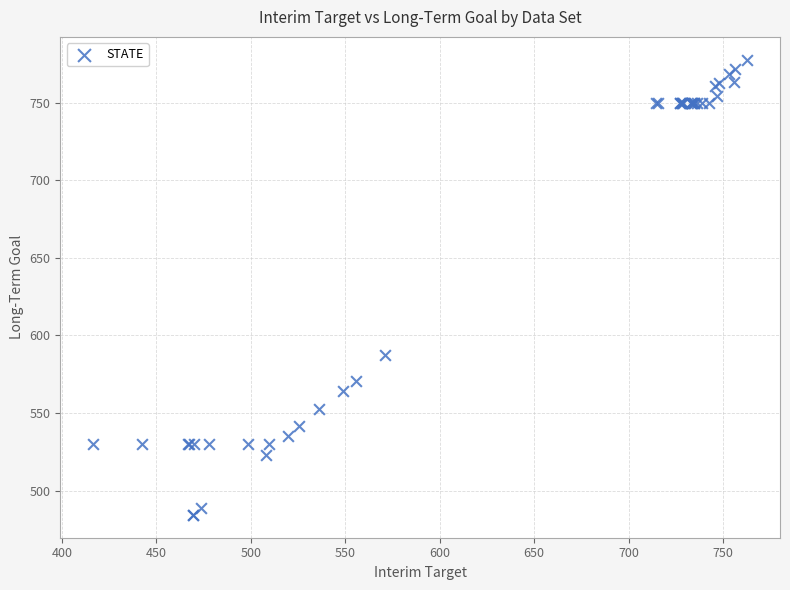

What Y value in the scatter plot is closest to 631?

587.7